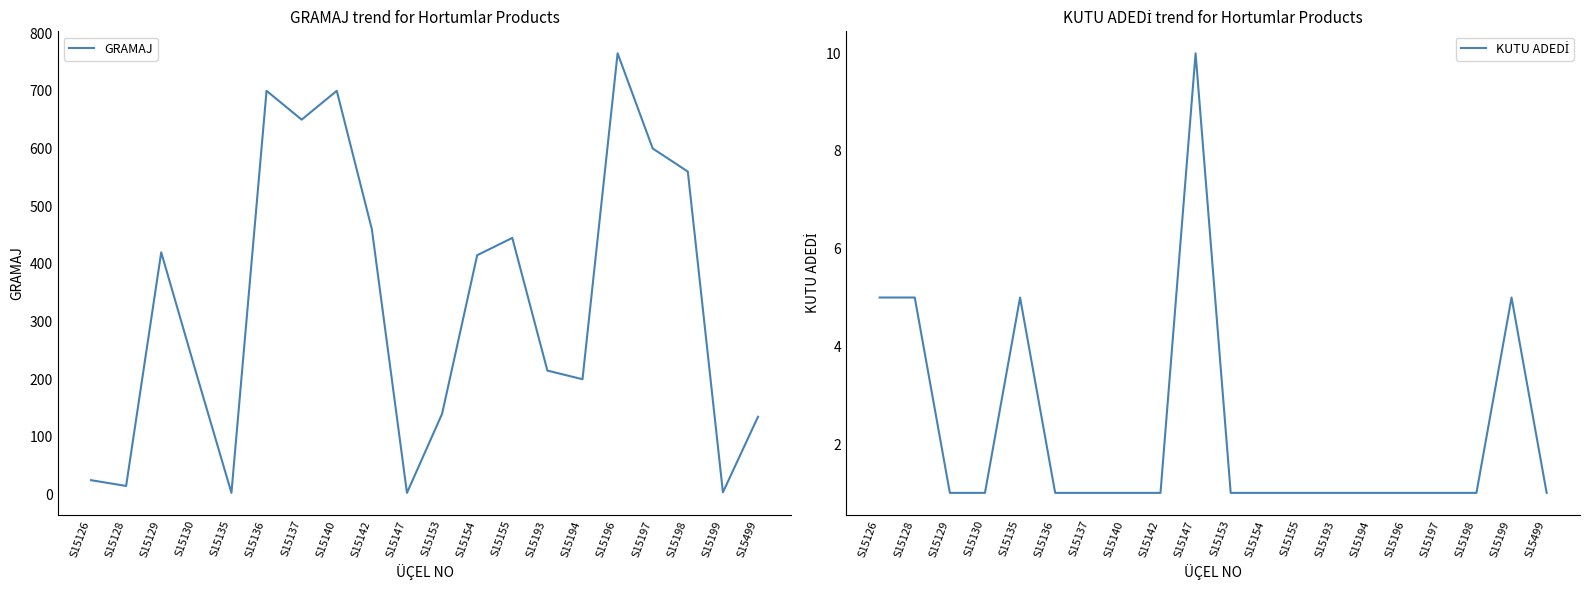

Is this an area chart (filled region under the line)?

No